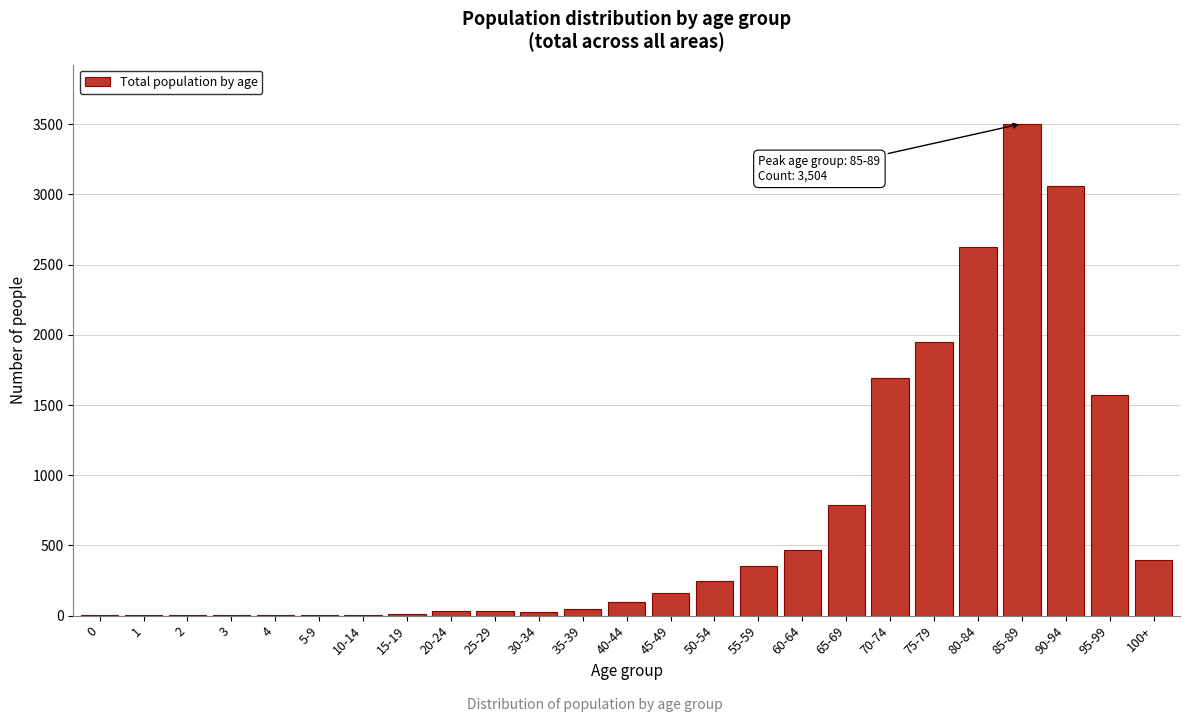

What is the maximum value shown in the chart?

3504